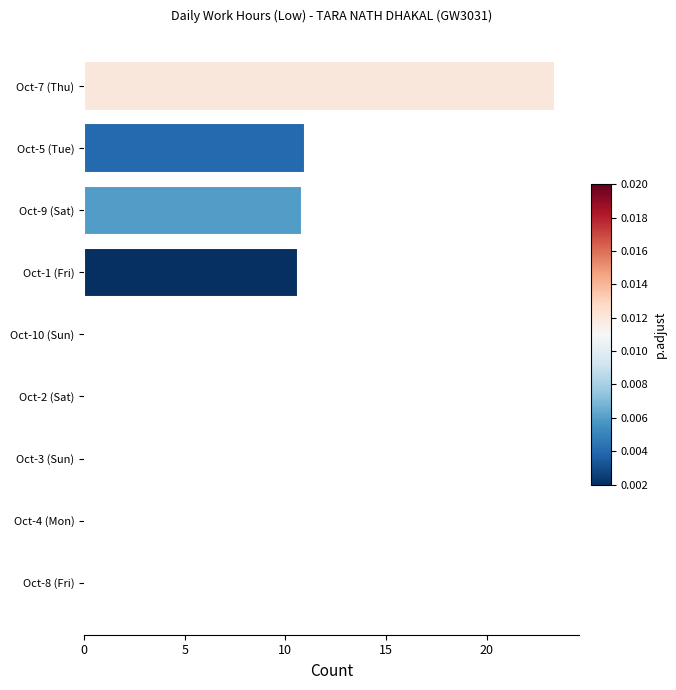

What is the sum of the values at Oct-3 (Sun) and Oct-1 (Fri)?

10.7